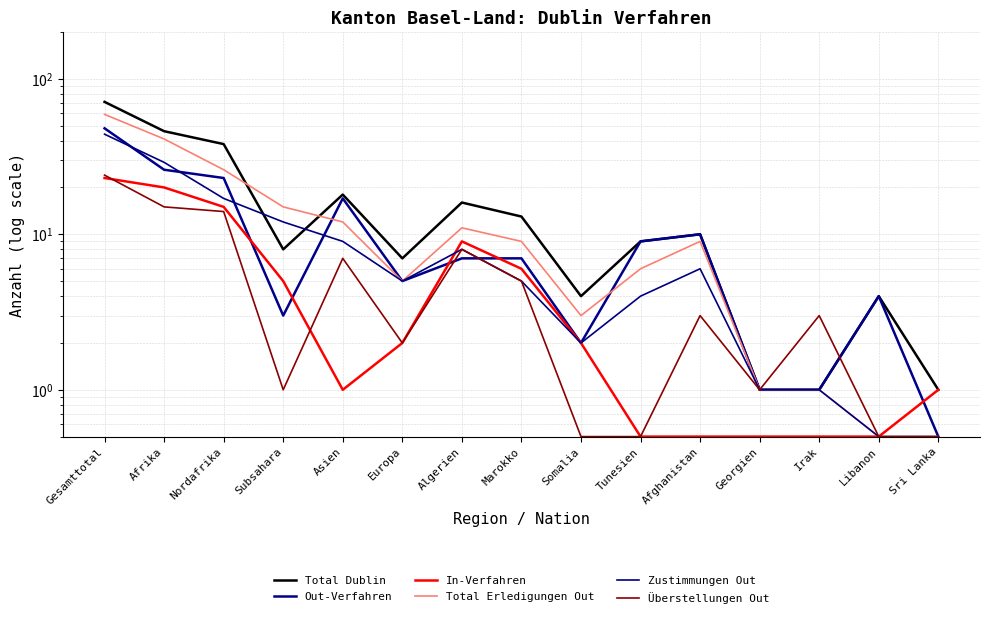

What is the spread (max minus min) of values at Irak?

2.5